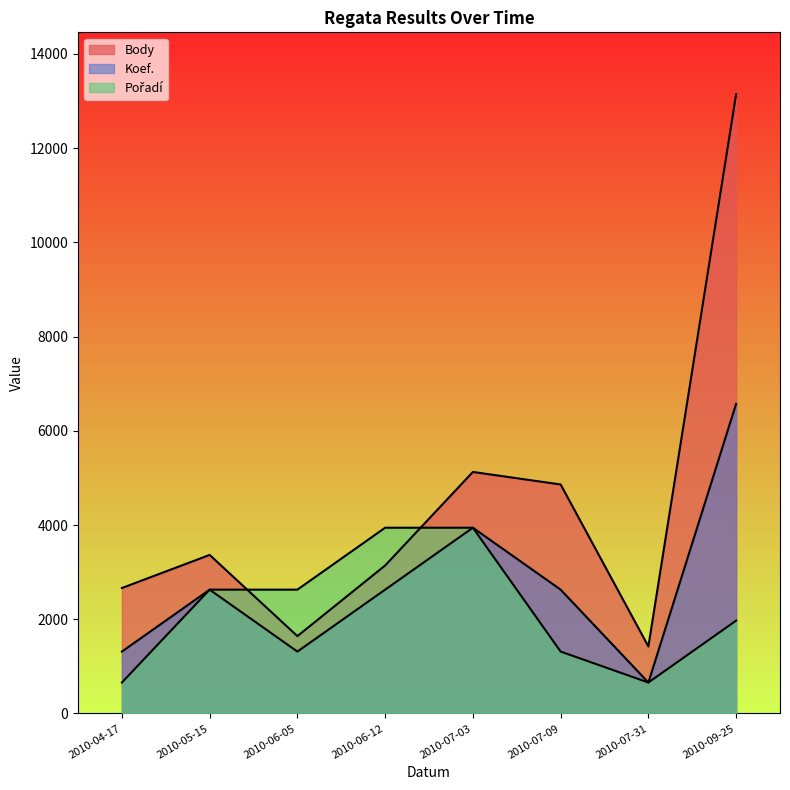

In Koef., how many points are lower than both neighbors (excluding endpoints)?

2